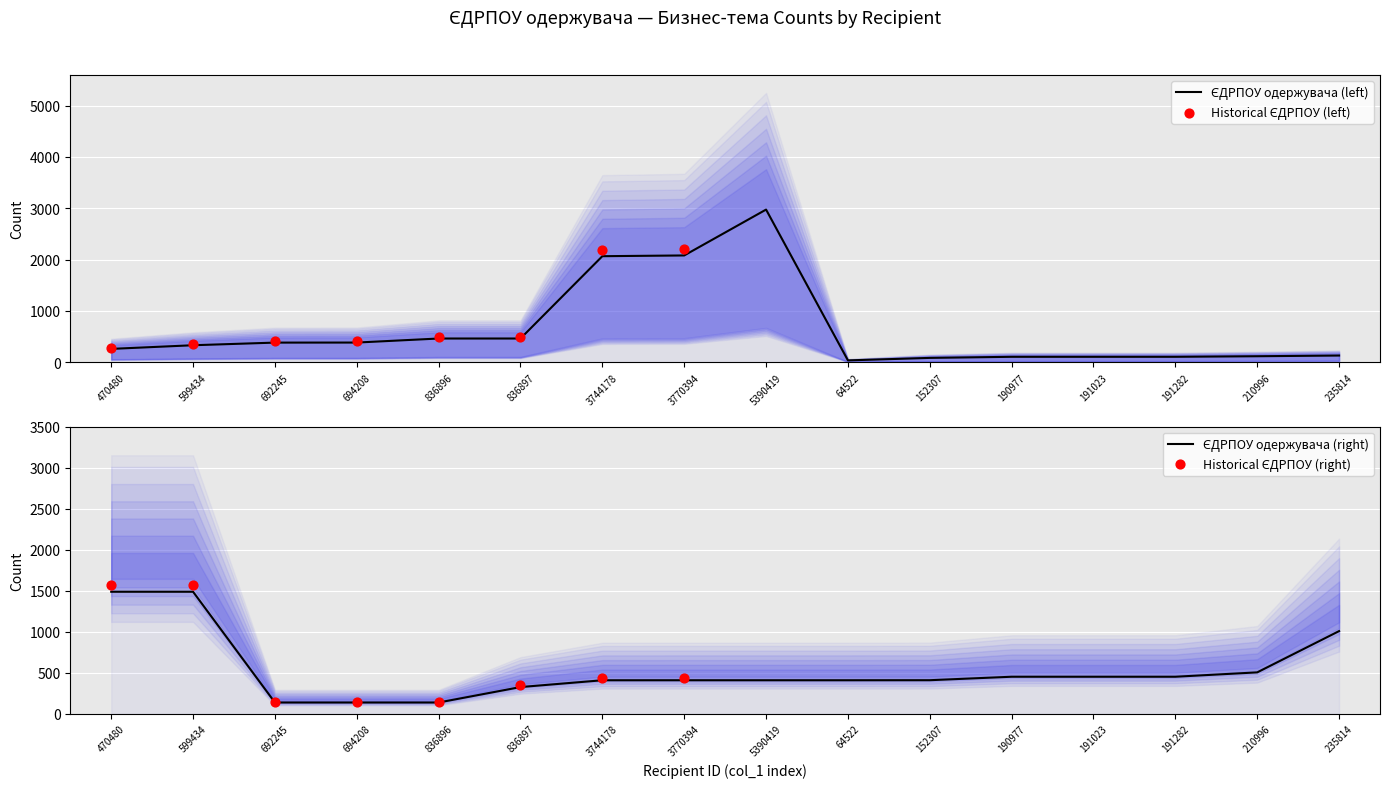

Which series contains the highest Y value?

ЄДРПОУ одержувача (left)